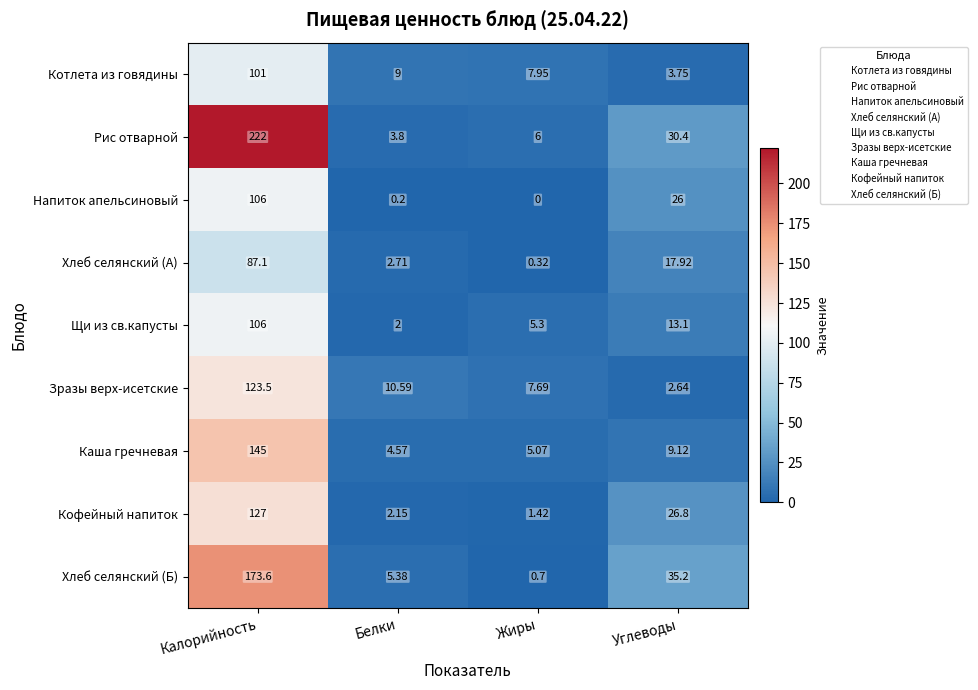

Which series changed the most between Калорийность and Углеводы?

Рис отварной